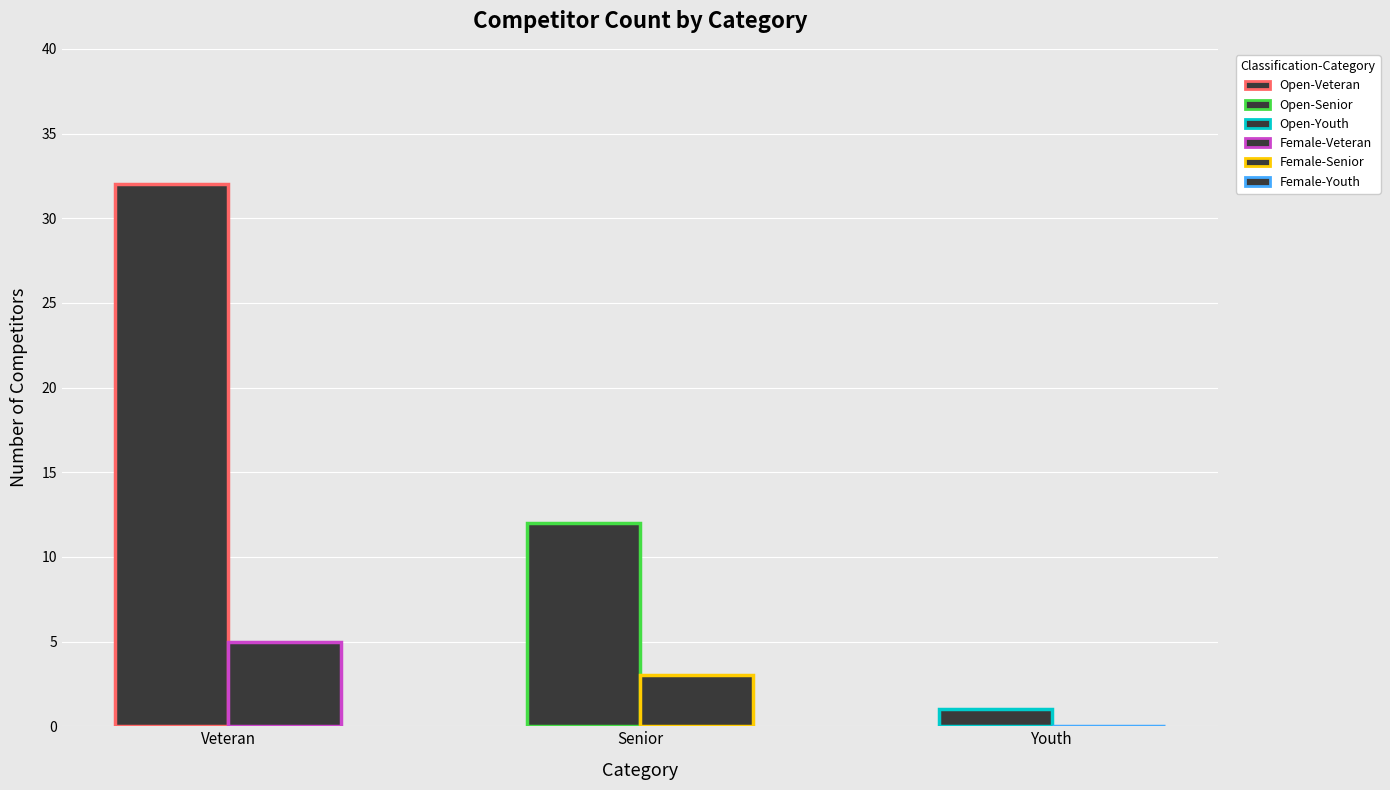

What is the value of the 3rd bar from the left?

1